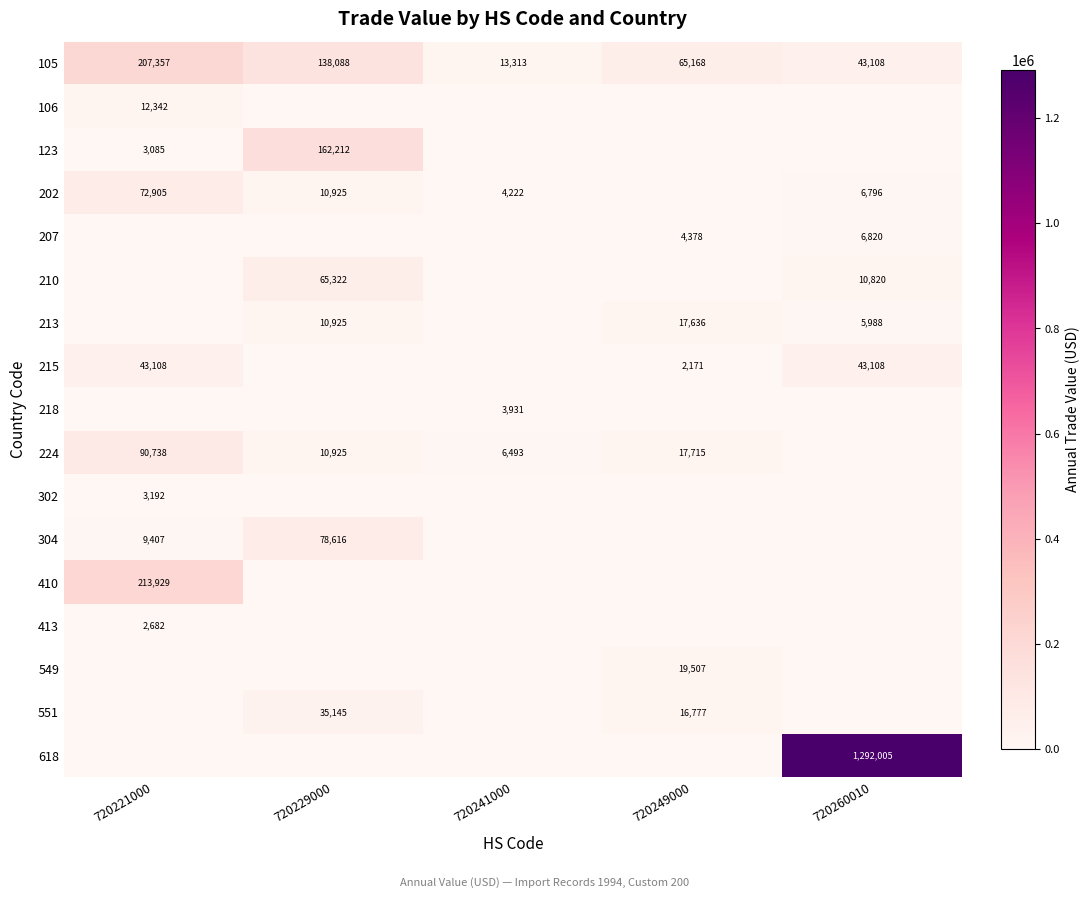

Is it true that 304 equals 9407 at 720221000?

True